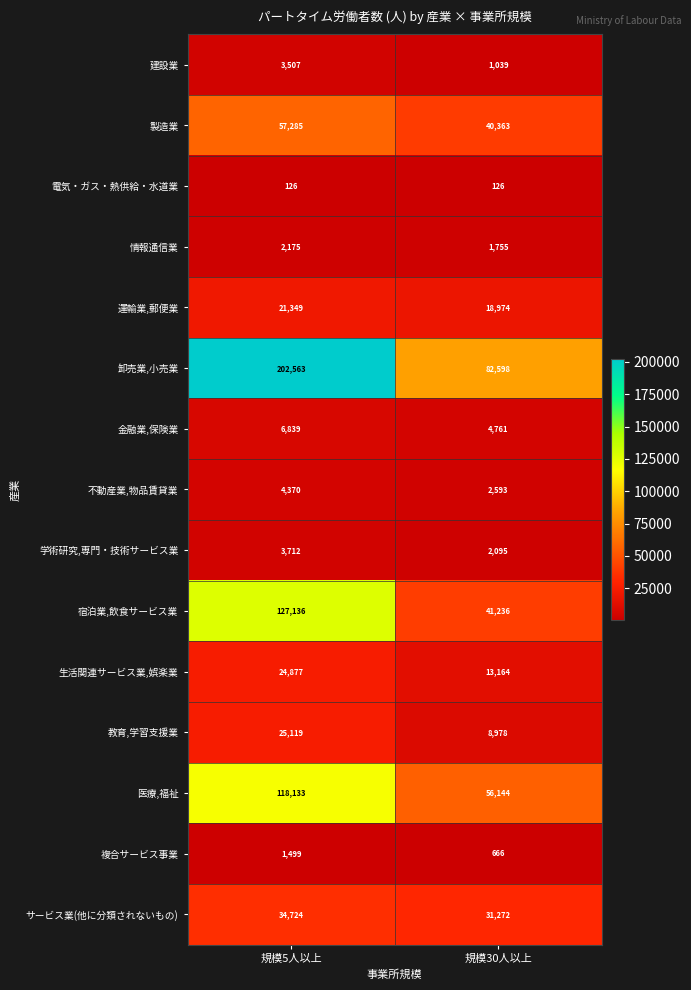

How many distinct data groups are displayed?

15